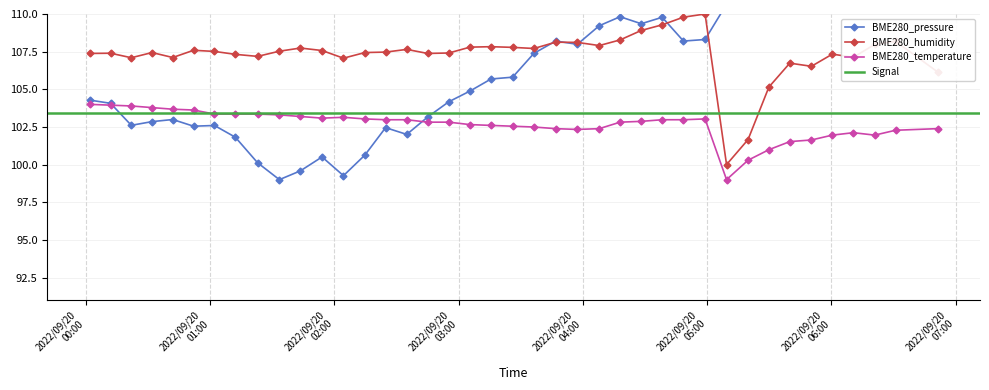

What is the value of the BME280_temperature point at the 5th from the left?

103.7